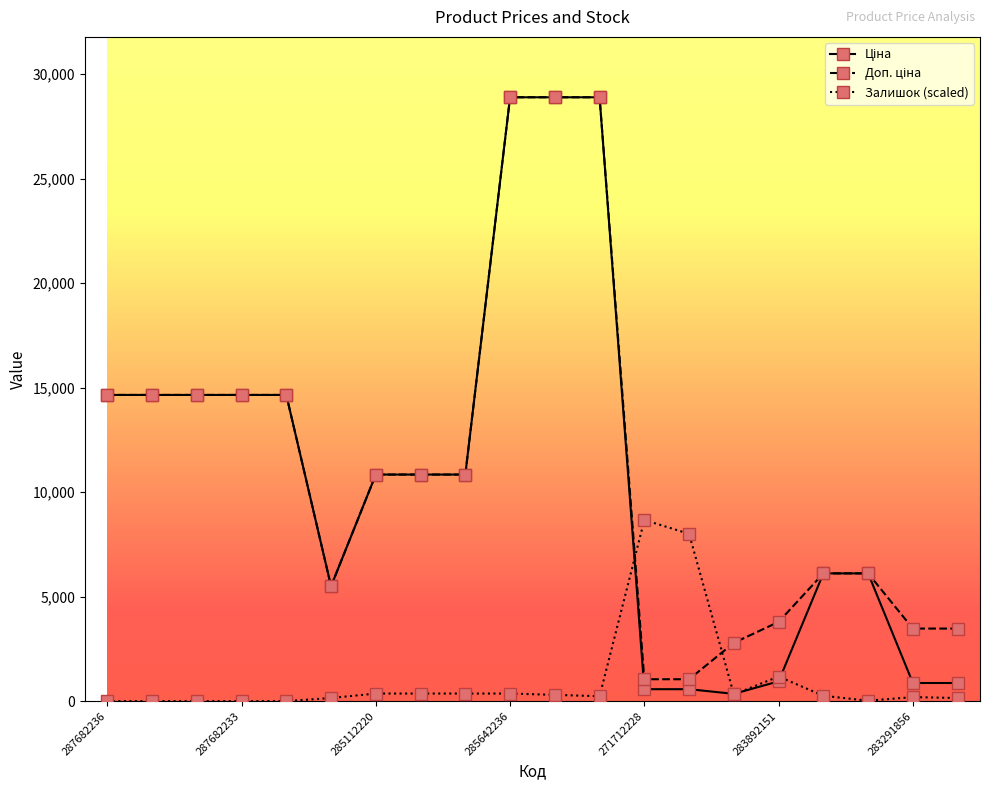

What is the maximum value shown in the chart?

28890.3